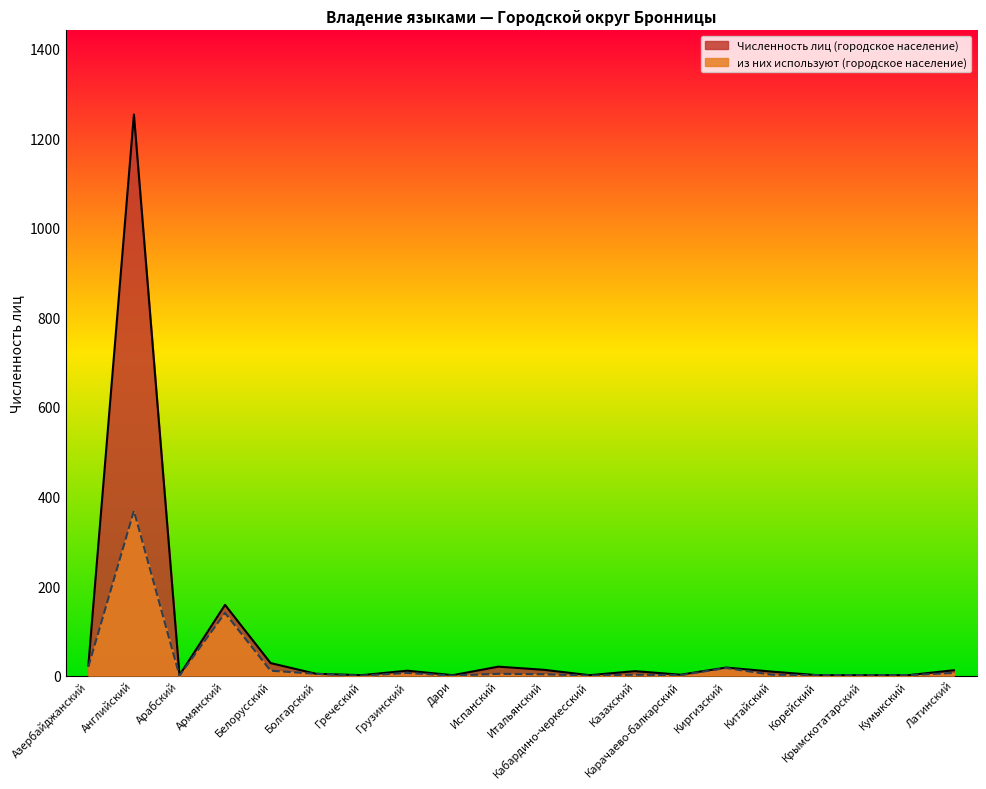

What are all the series names shown in the legend?

Численность лиц (городское население), из них используют (городское население)